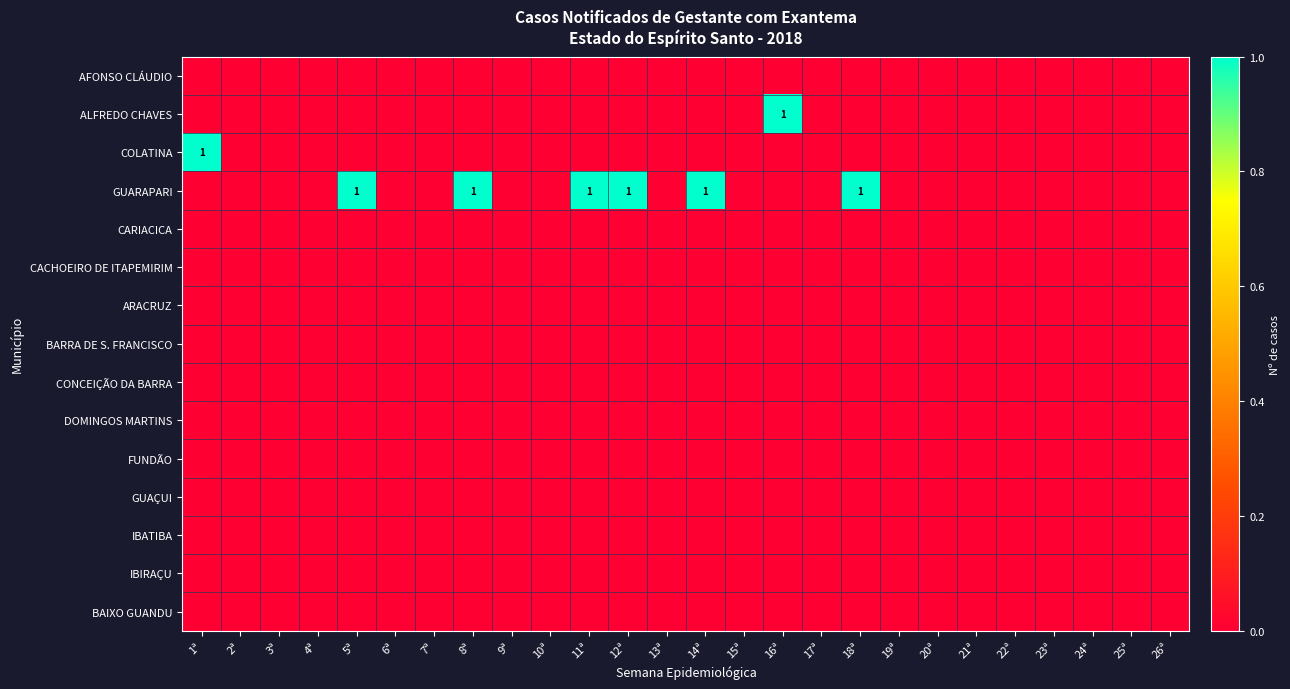

Which series has the largest total across all categories?

GUARAPARI